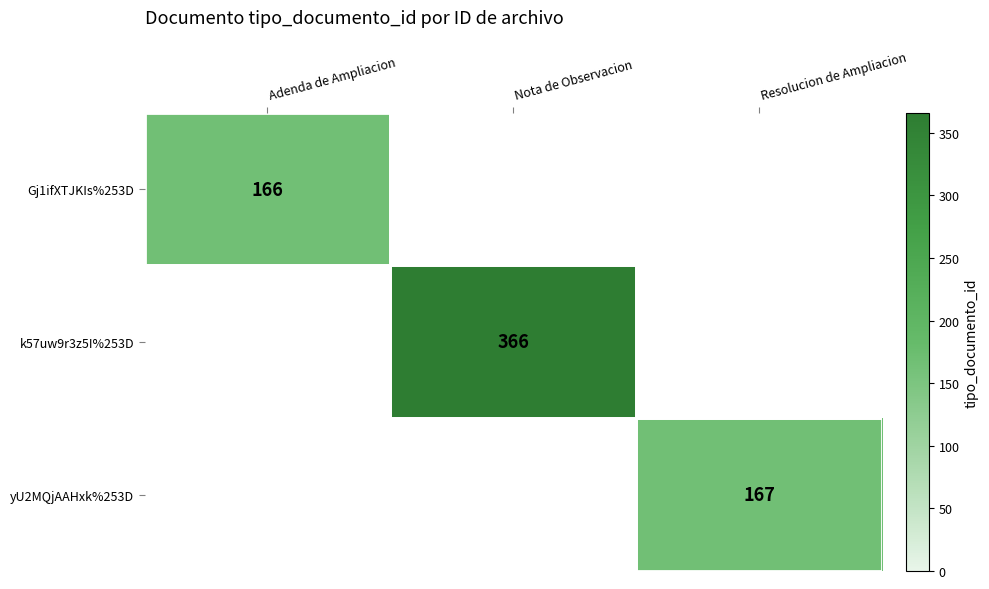

True or false: yU2MQjAAHxk%253D has a value of 167.0 at Resolucion de Ampliacion.

True